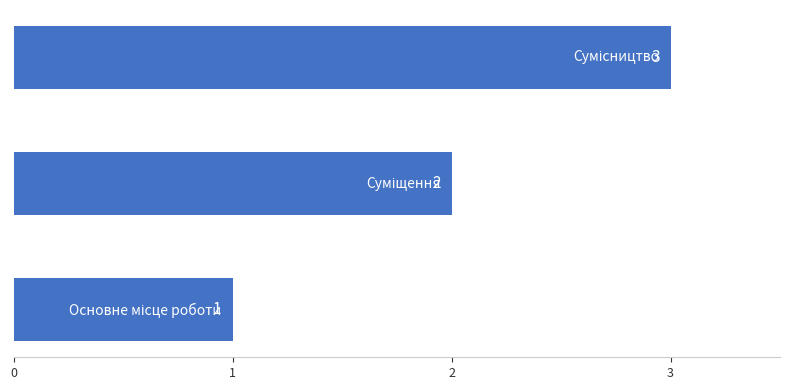

Count the values in the range 1 to 3.

3